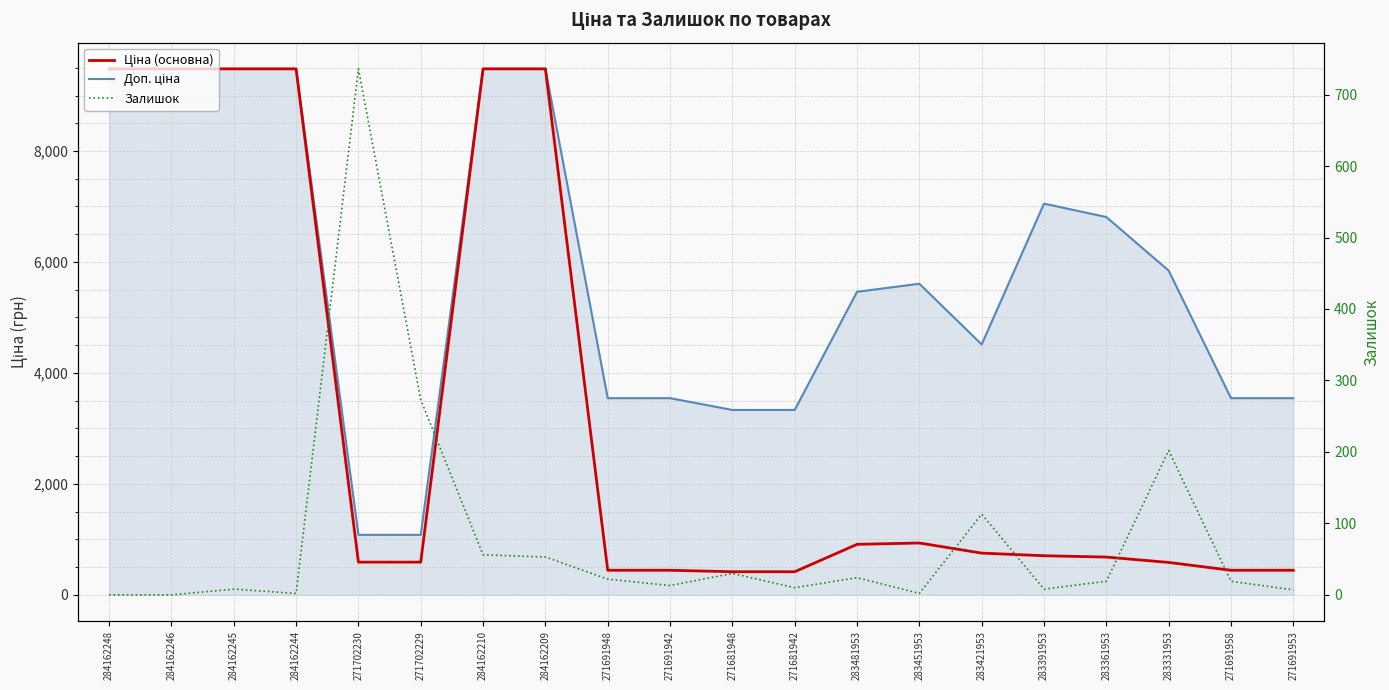

Does the chart have visible grid lines?

Yes